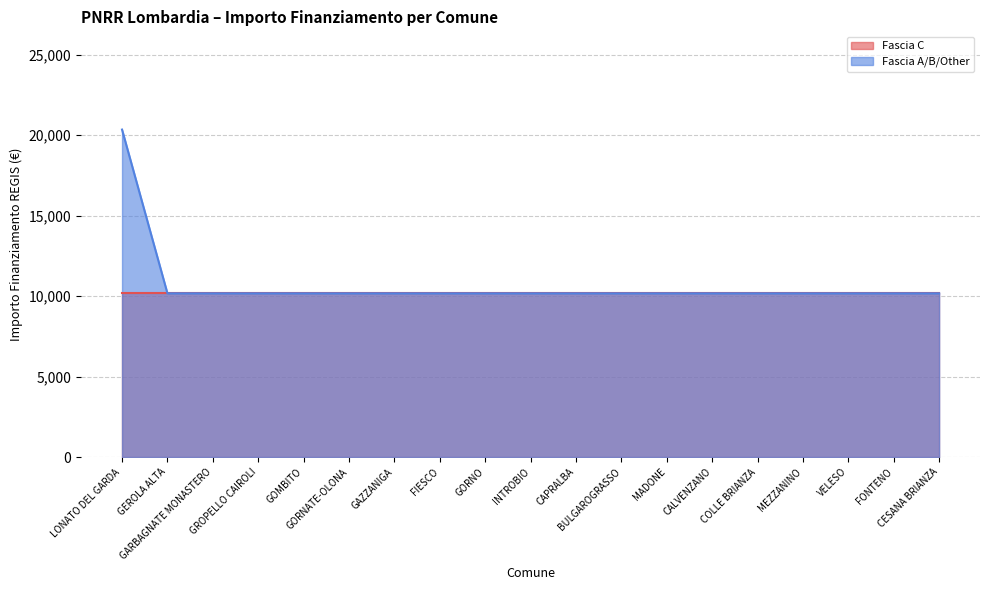

How many series are shown in this chart?

2